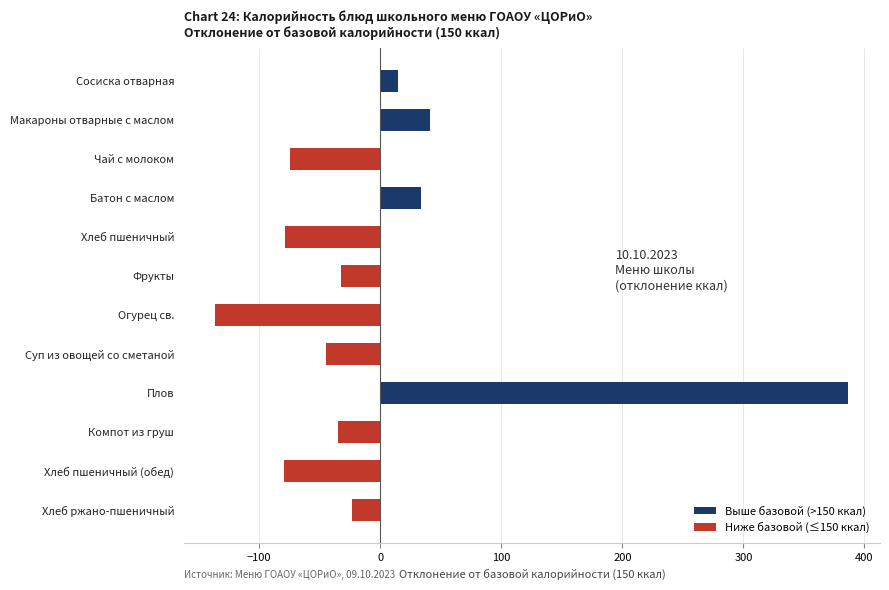

What is the label of the 10th bar from the top?

Компот из груш